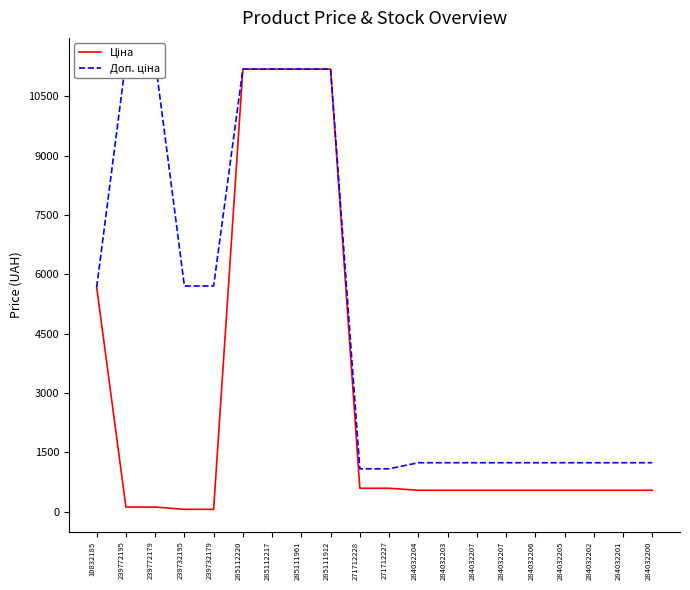

Which series has the largest total across all categories?

Доп. ціна